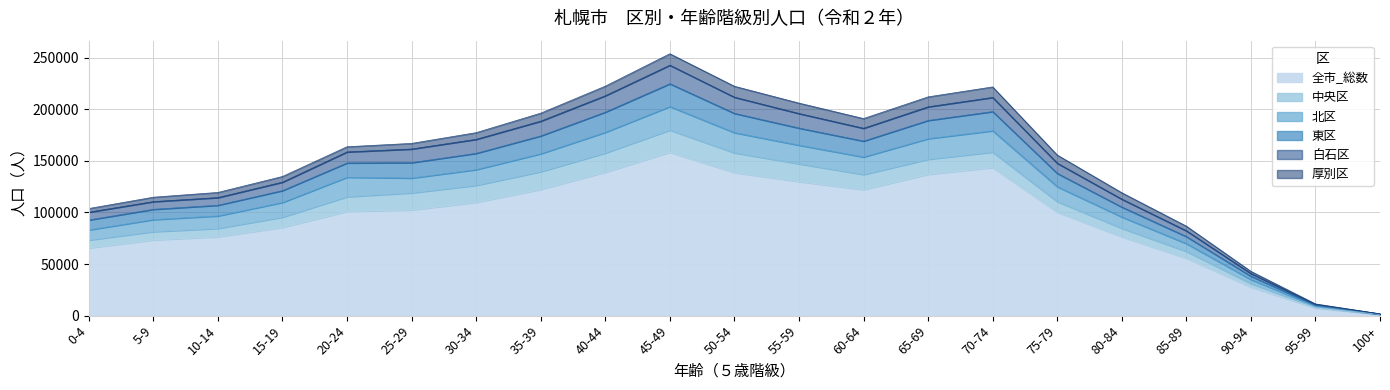

At which label does 全市_総数 reach its minimum?

100+